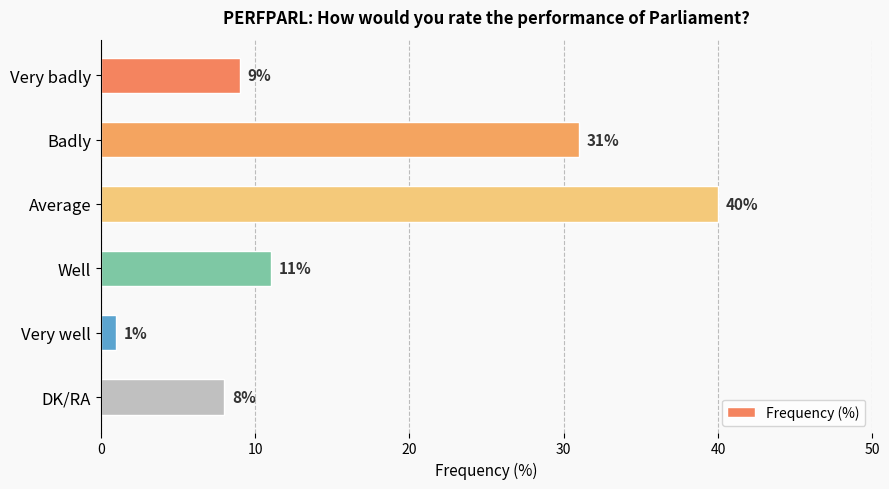

Does the chart contain stacked bars?

No